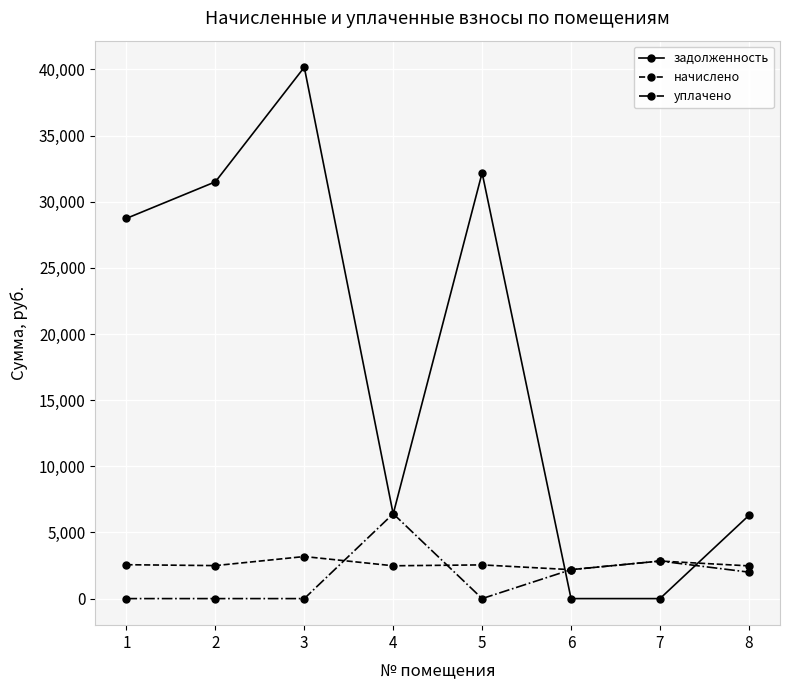

True or false: уплачено has a value of 2838.6 at 7.

True